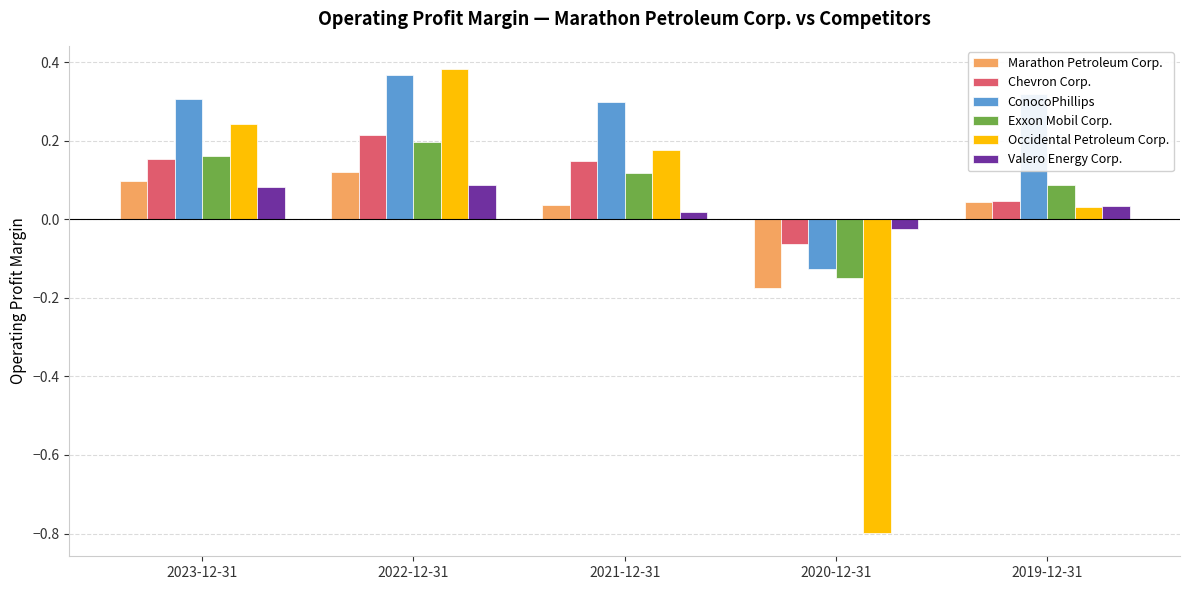

Is it true that Occidental Petroleum Corp. equals 0.2 at 2021-12-31?

True